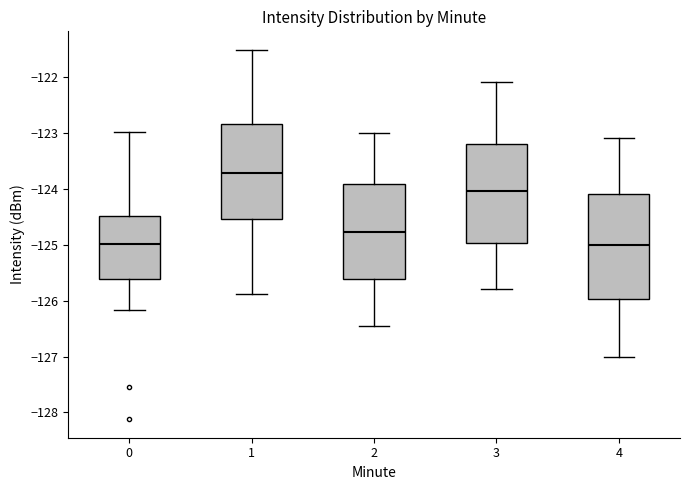

Reading left to right, transcribe this box plot: for each box, give where its median line is, the range the box spans, and where its two whiskers end, as read against the y-axis. The values are not printed on the chart, so give them approximately, as read against the axis.

0: median -125.0, box -125.6 to -124.5, whiskers -126.2 to -123.0
1: median -123.7, box -124.5 to -122.8, whiskers -125.9 to -121.5
2: median -124.8, box -125.6 to -123.9, whiskers -126.5 to -123.0
3: median -124.0, box -125.0 to -123.2, whiskers -125.8 to -122.1
4: median -125.0, box -126.0 to -124.1, whiskers -127.0 to -123.1